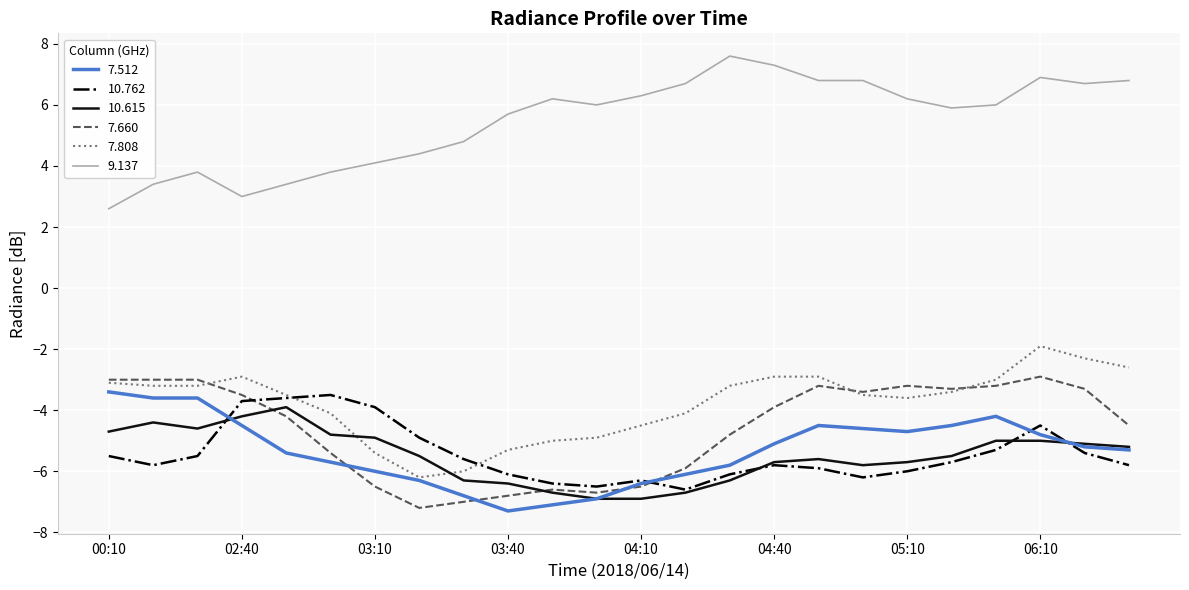

What is the minimum value for 9.137?

2.6